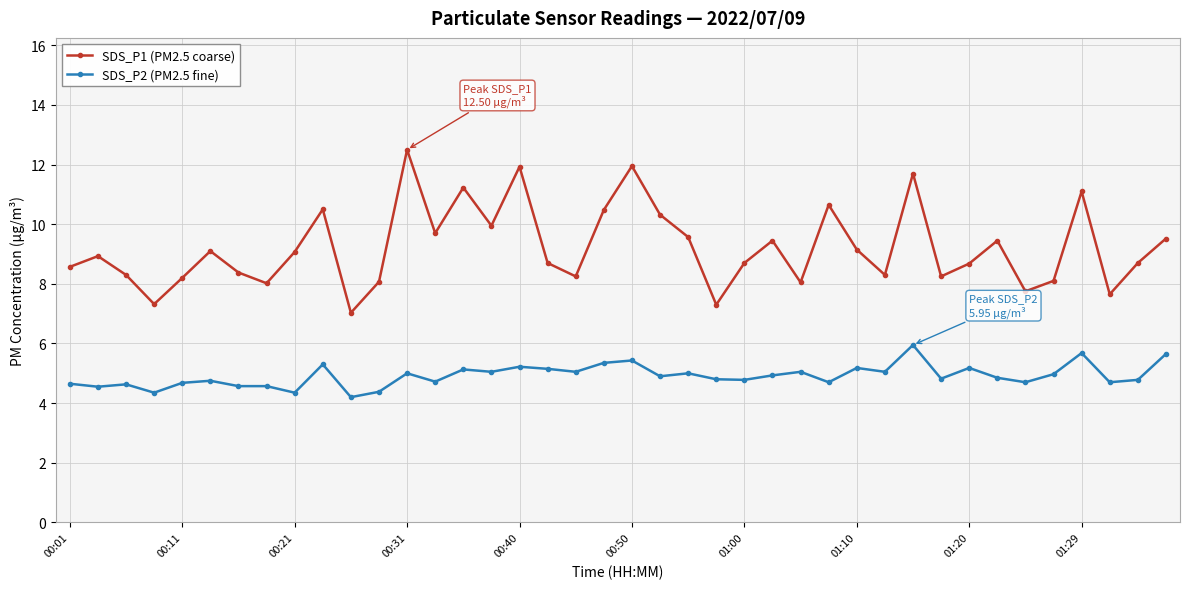

What is the greatest value displayed?

12.5